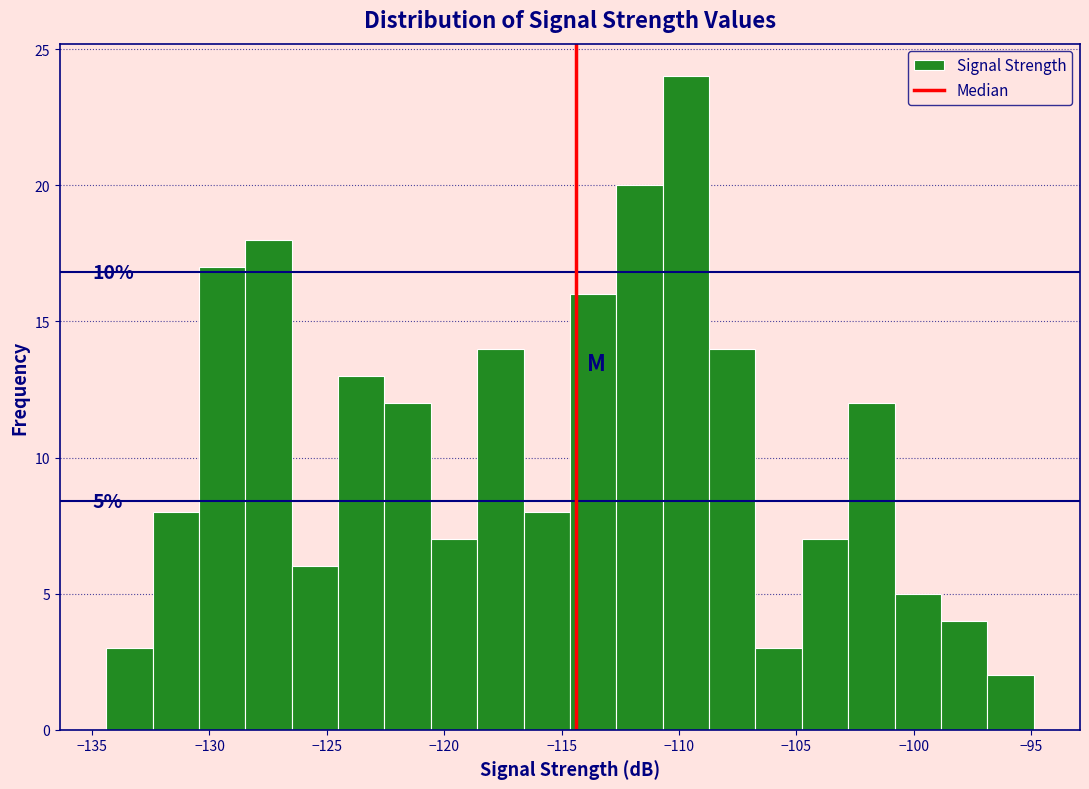

Read against the x-axis, roughly where is the centre of the tallest bar?

-109.5